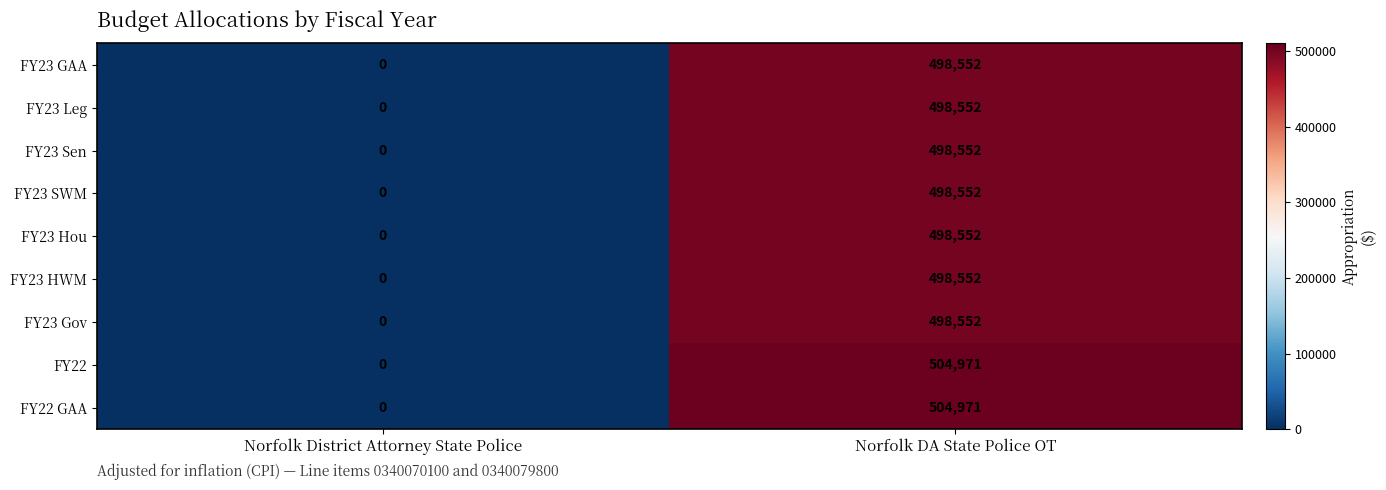

Which category has the lowest value across all series?

Norfolk District Attorney State Police